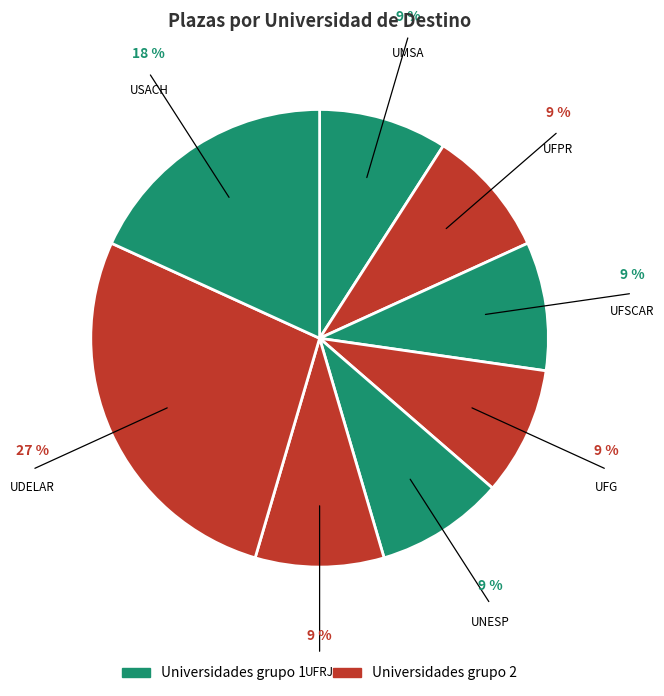

How many slices are in this pie chart?

8